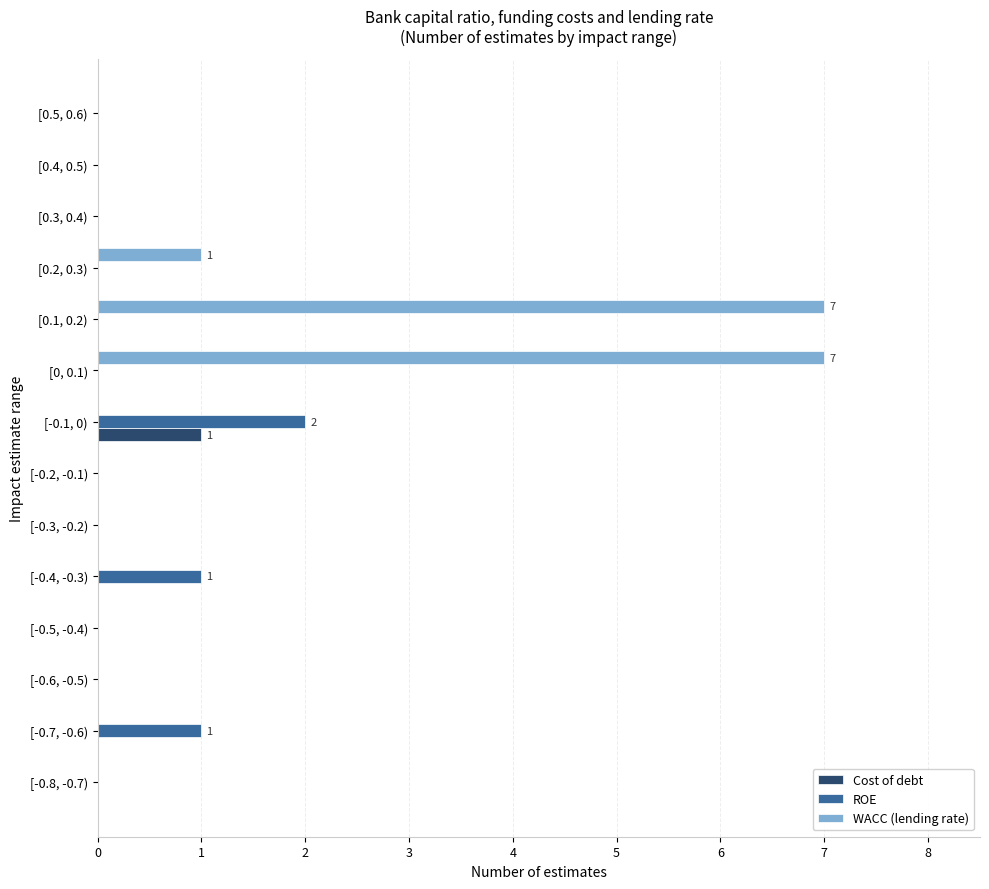

Which series has the largest total across all categories?

WACC (lending rate)